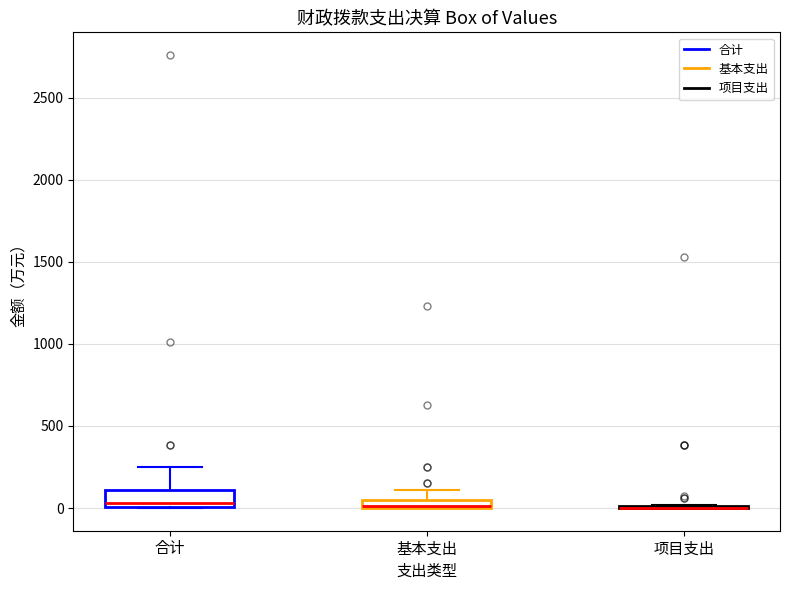

Comparing the boxes themselves (not the whiskers), which one is the tallest?

合计